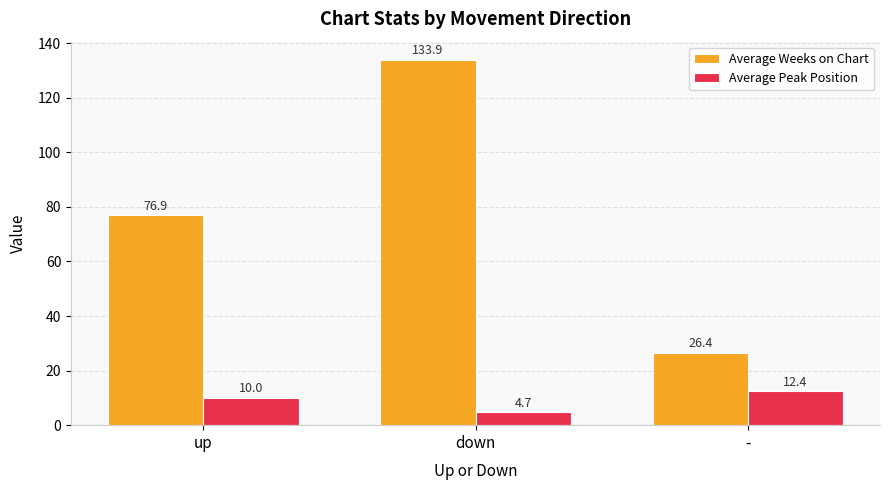

Rank the series at - from lowest to highest value.

Average Peak Position, Average Weeks on Chart